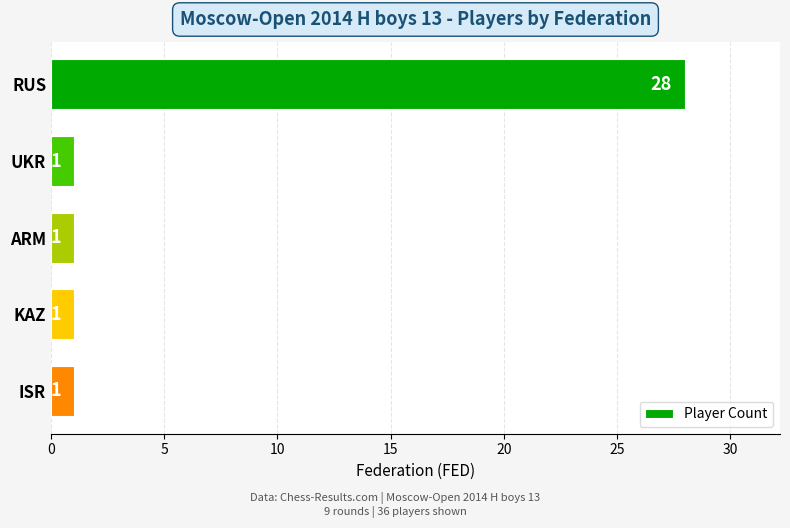

What is the label of the 5th bar from the bottom?

RUS